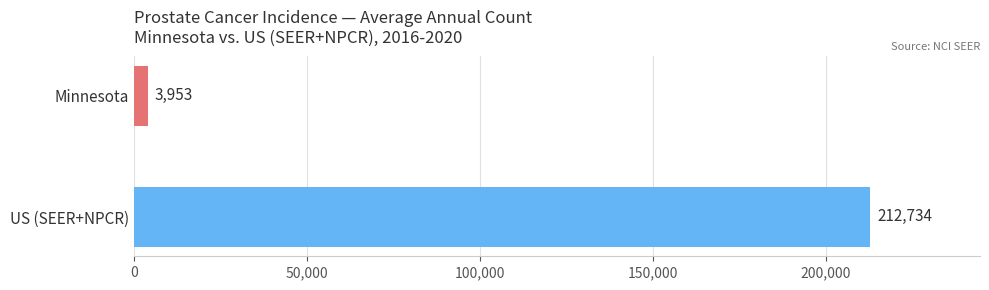

What is the minimum value shown in the chart?

3953